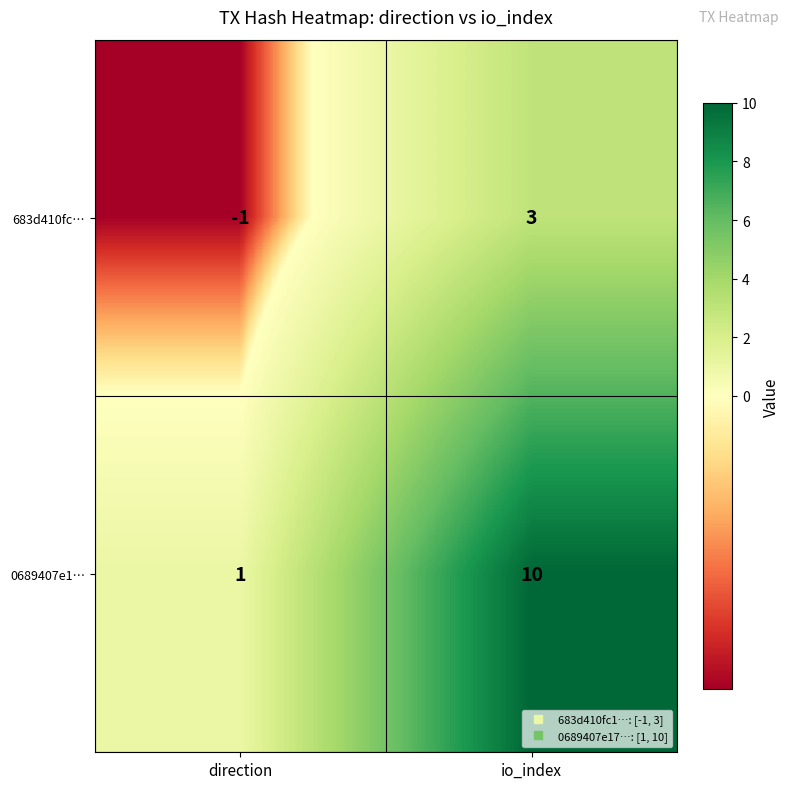

What is the difference between the highest and lowest values at direction?

2